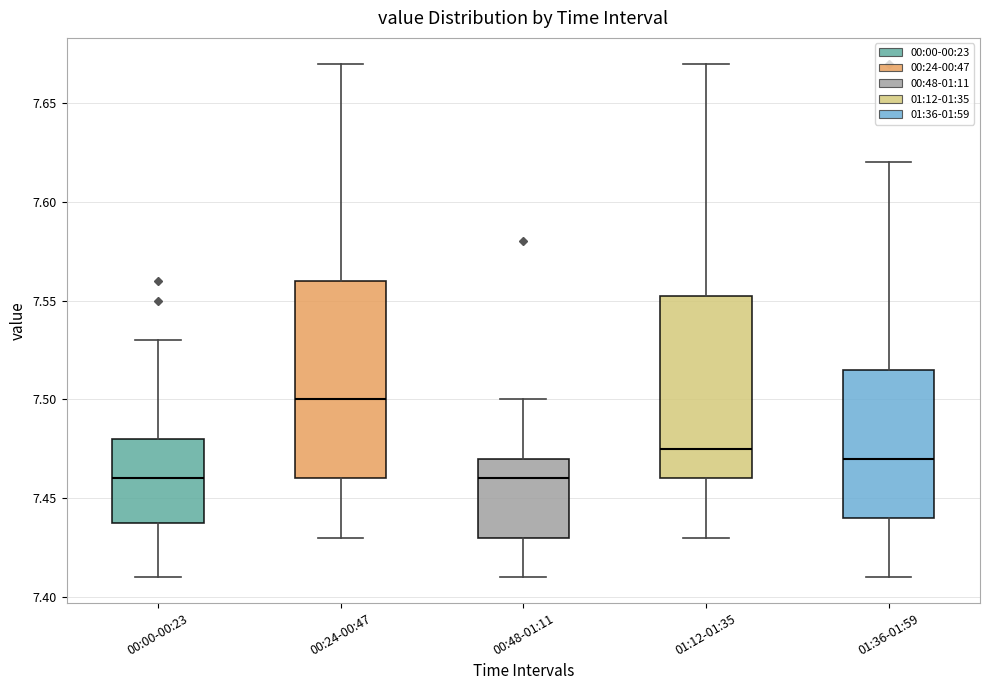

Which box is the tallest, from its lower edge to its upper edge?

00:24-00:47